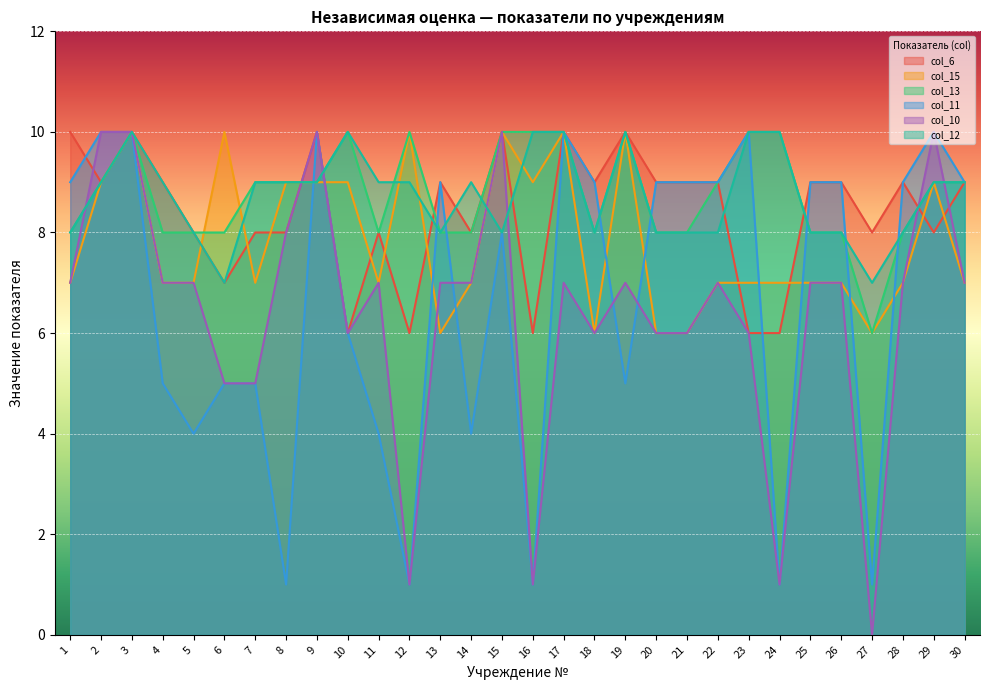

In col_13, how many points are higher than both neighbors (excluding endpoints)?

4